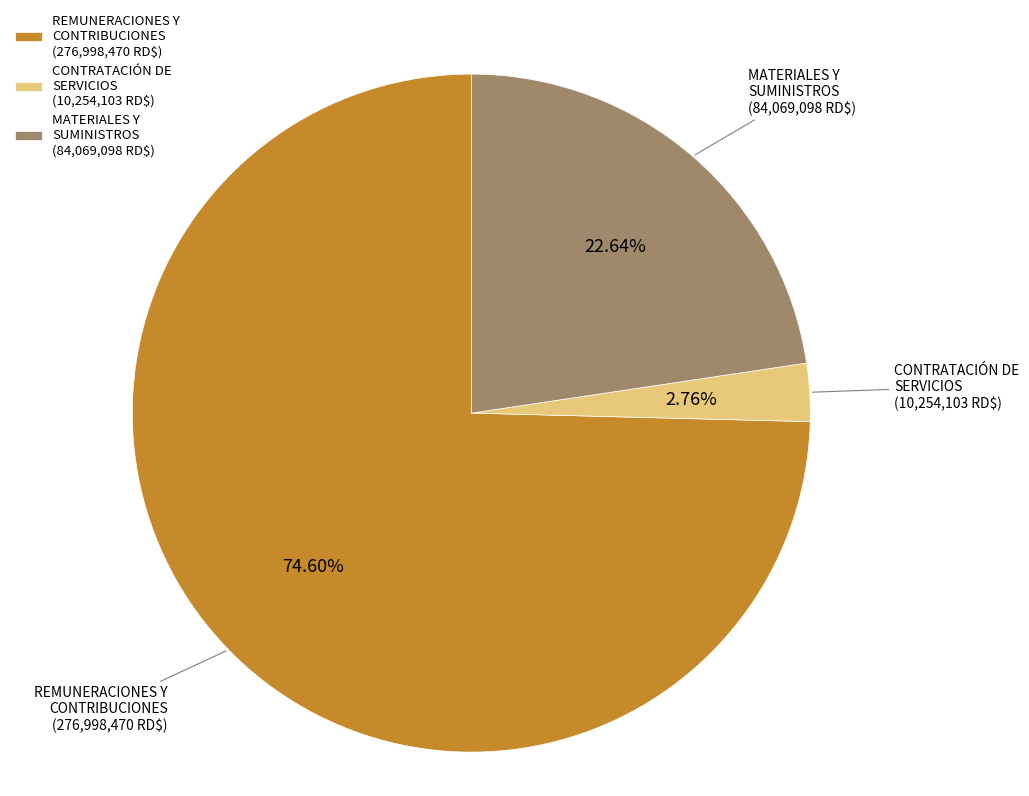

What is the majority slice?

REMUNERACIONES Y CONTRIBUCIONES (276,998,470 RD$)